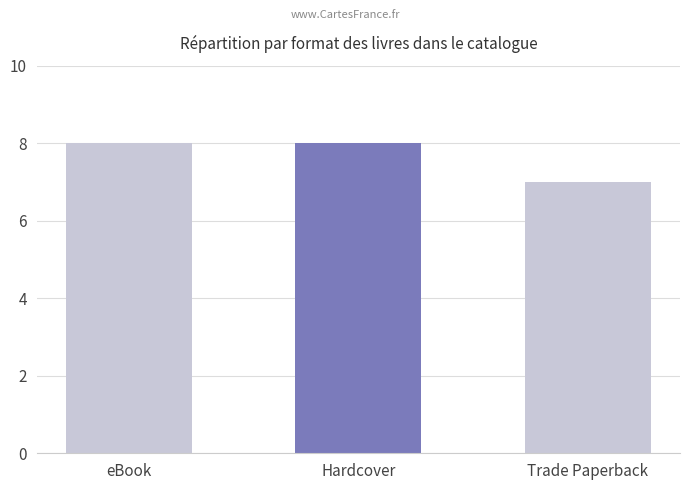

Reading left to right, what are all the values shown in this chart?

eBook=8	Hardcover=8	Trade Paperback=7